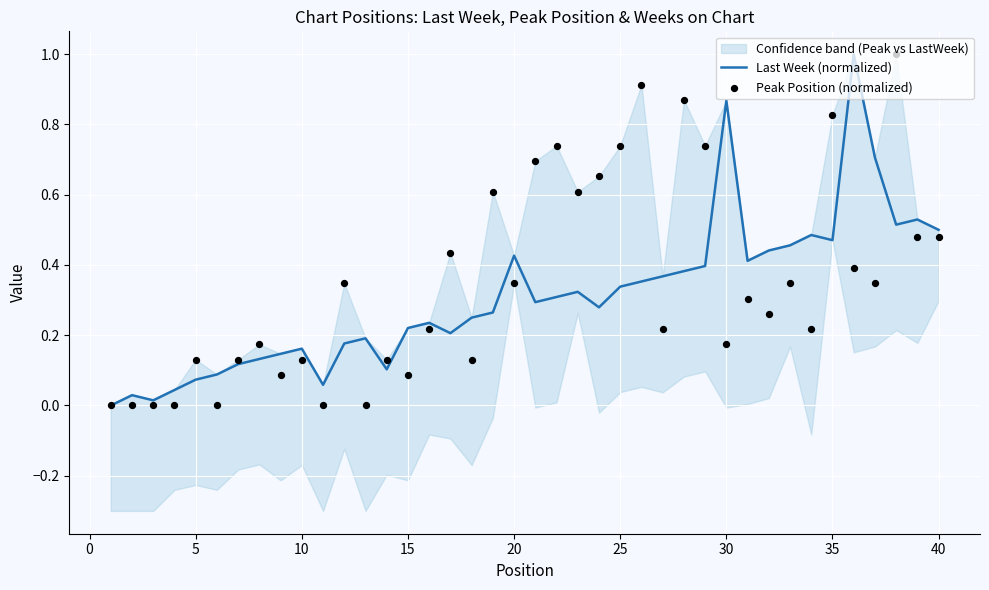

At how many categories does at least one series exceed 0?

39